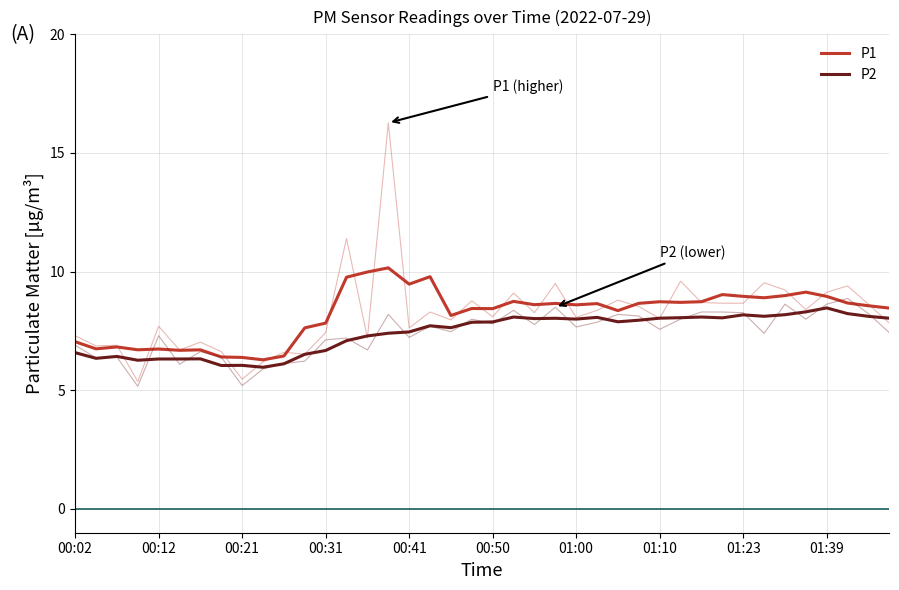

What is the sum of all P2 values?

296.3